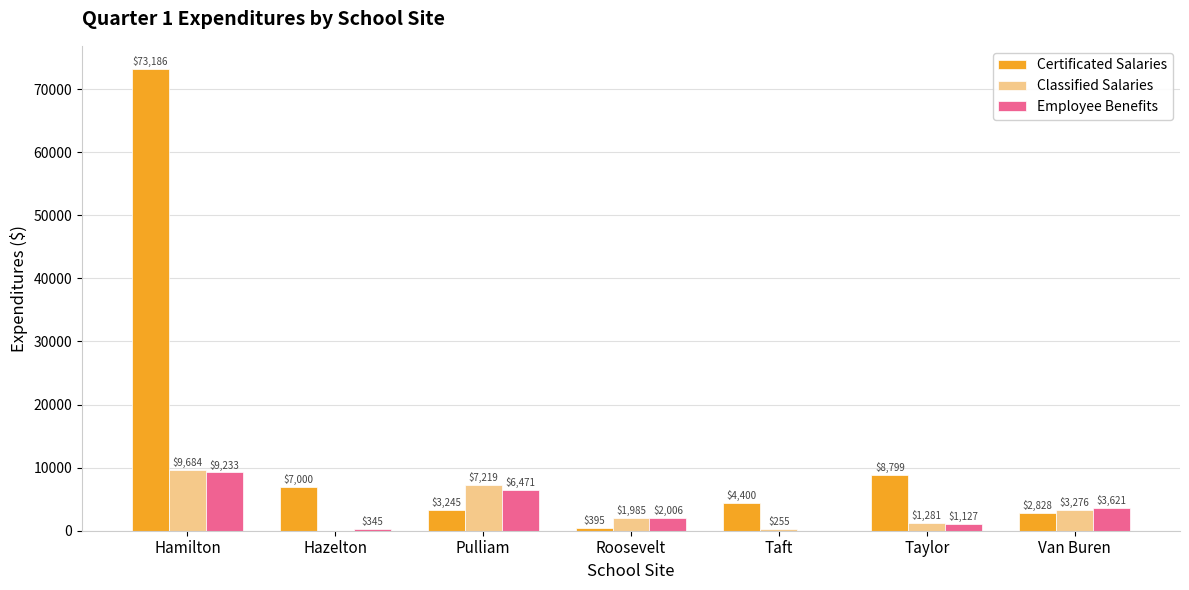

Does the chart contain stacked bars?

No